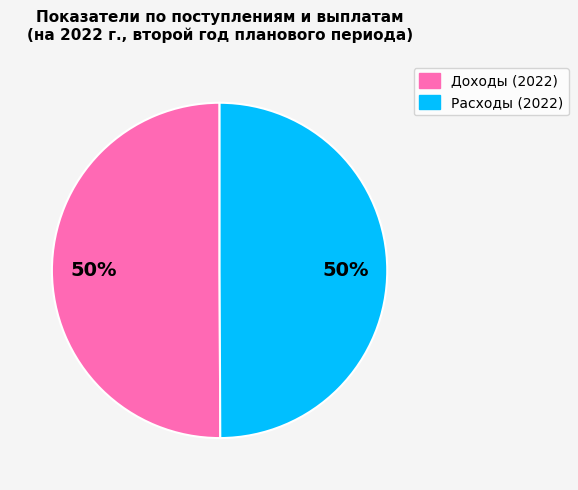

What percentage is the Расходы (2022) slice, to the nearest percent?

50%